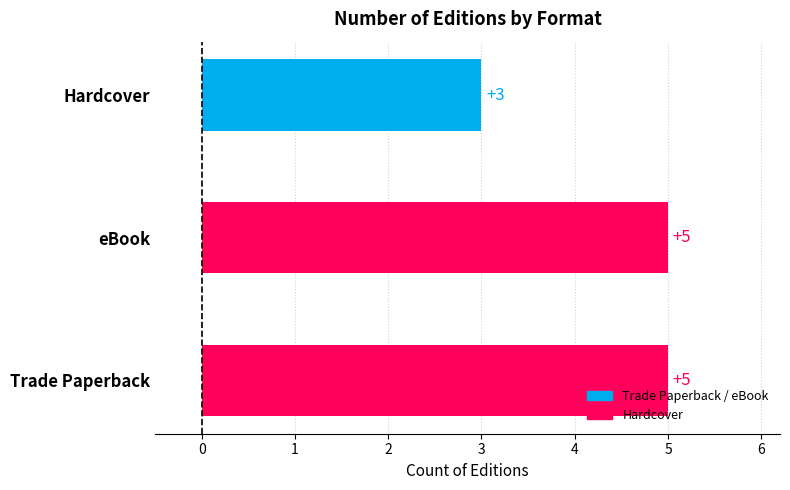

True or false: the data shows 8 at Trade Paperback.

False